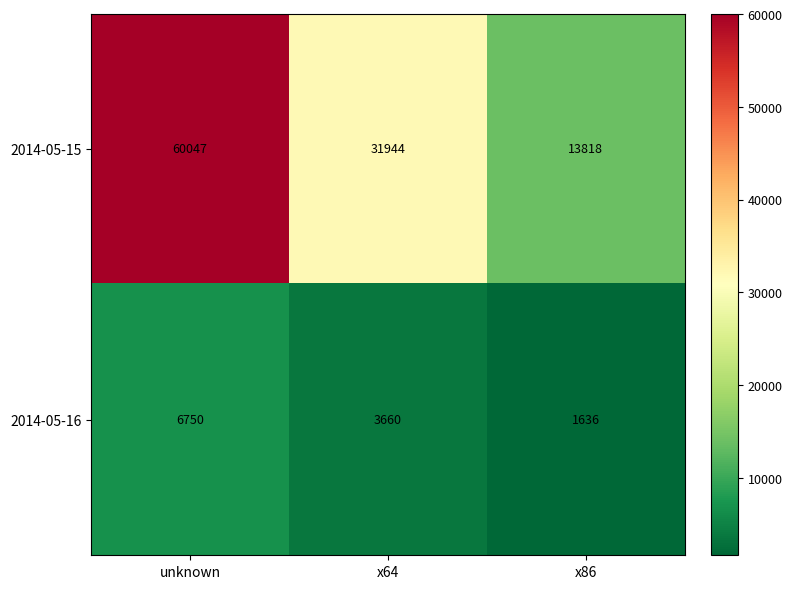

What is the sum of all 2014-05-15 values?

105809